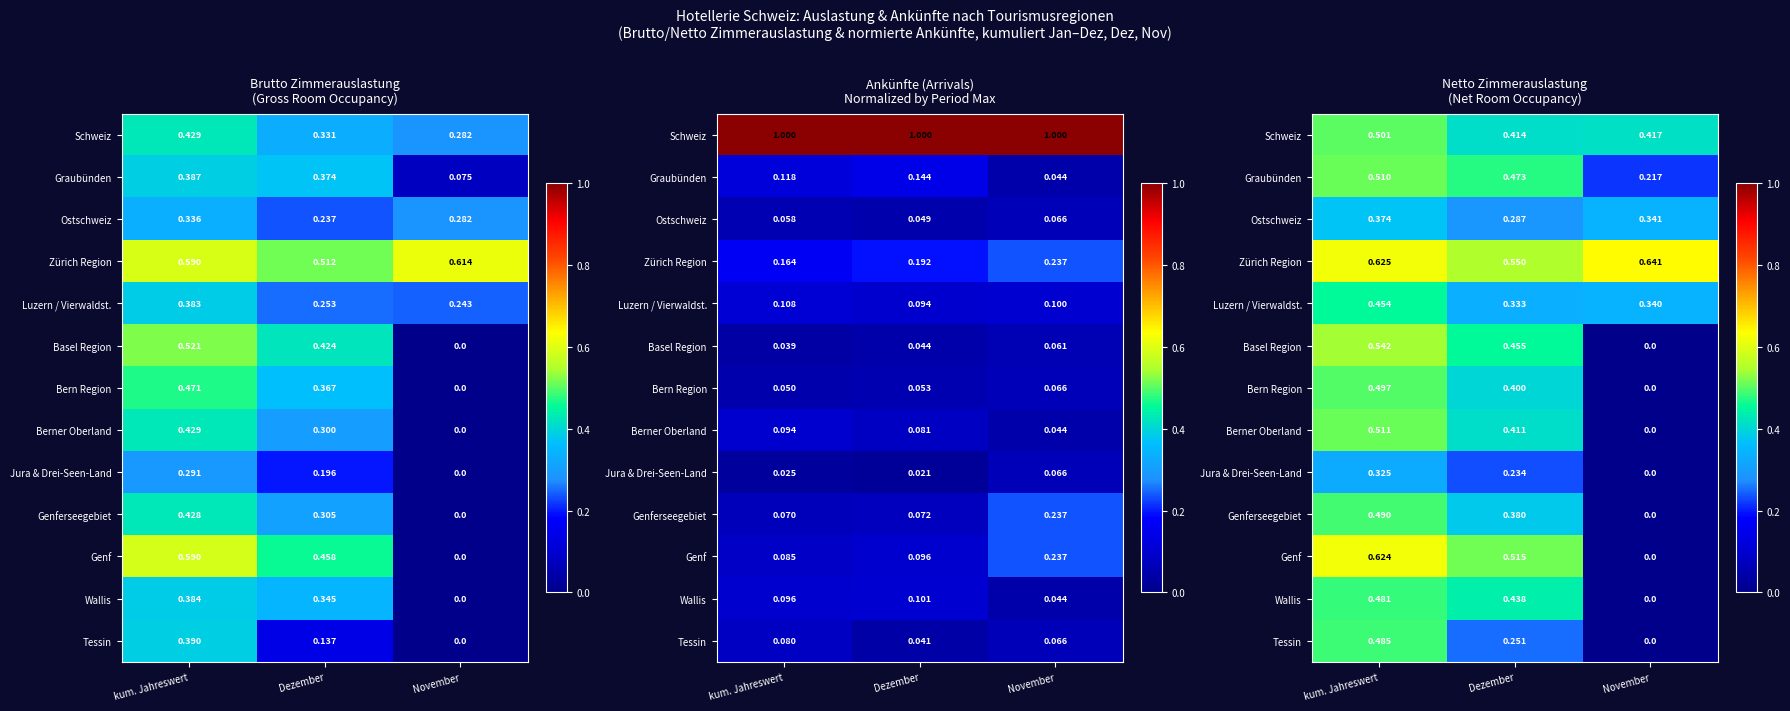

What is the difference between the Genferseegebiet values at kum. Jahreswert and Dezember?

0.1